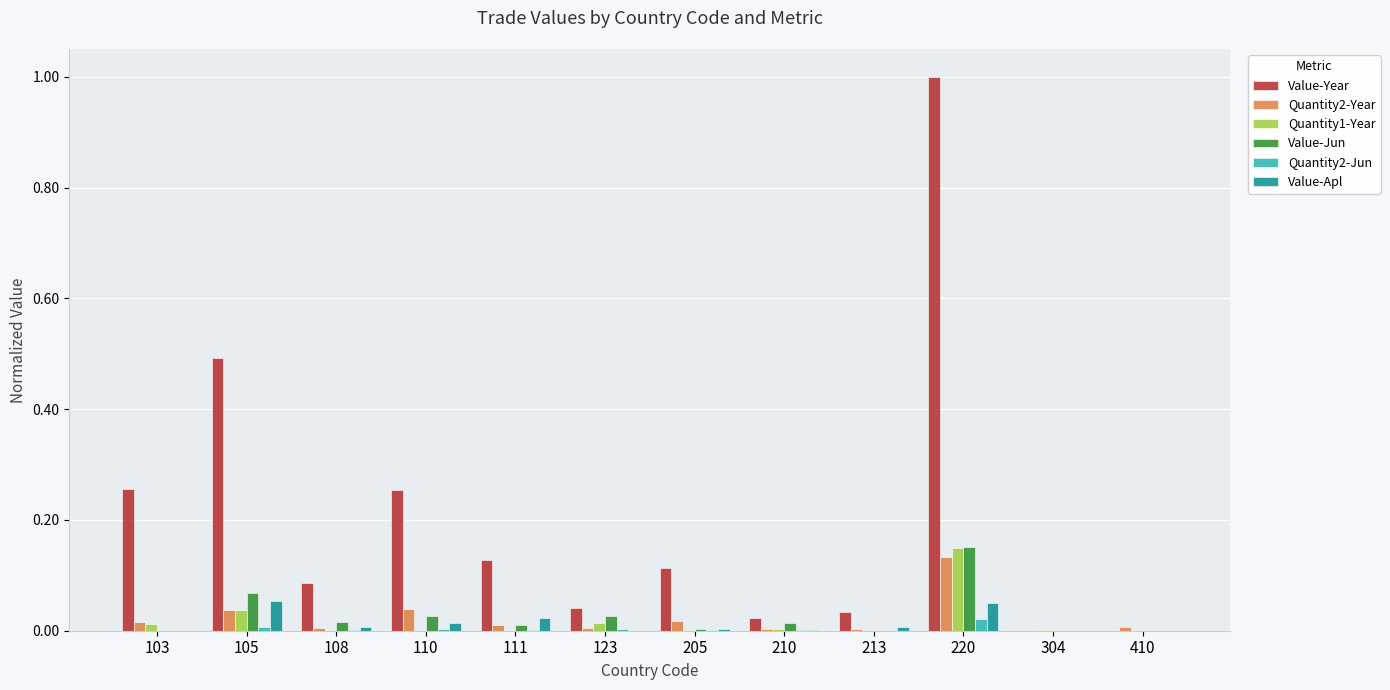

Which series has the largest total across all categories?

Value-Year